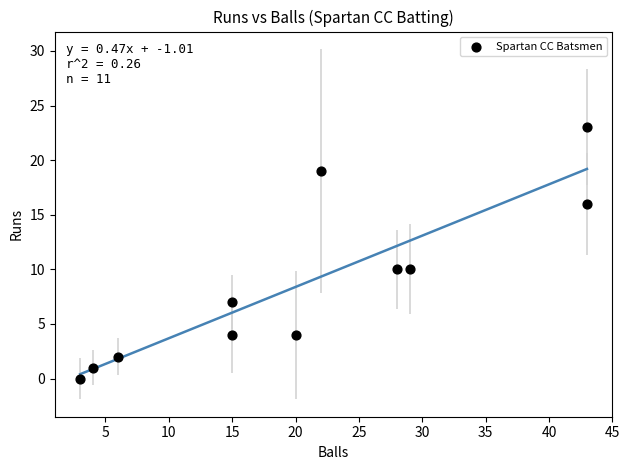

What is the average Y value?

9